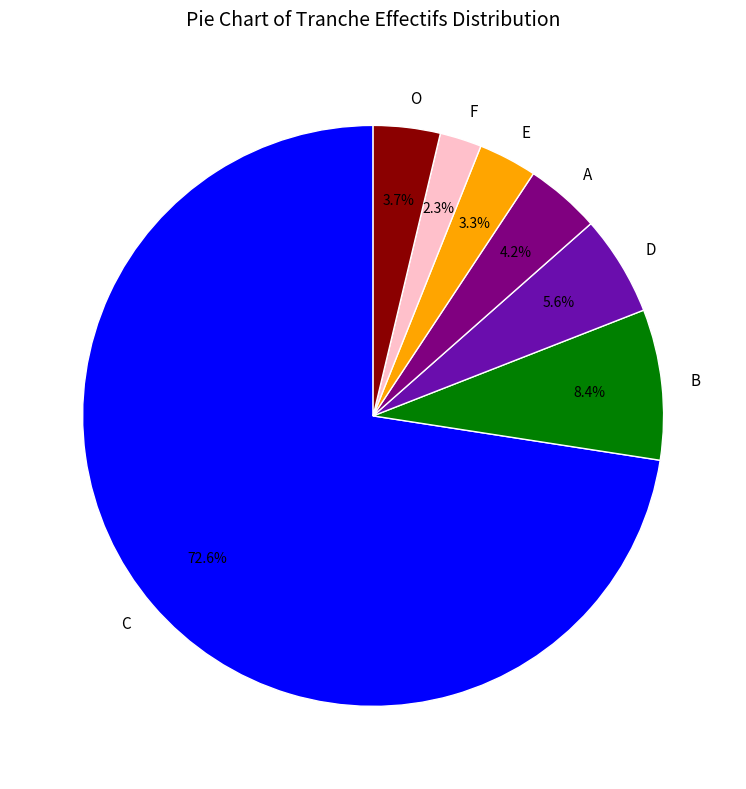

How many segments does this pie chart have?

7